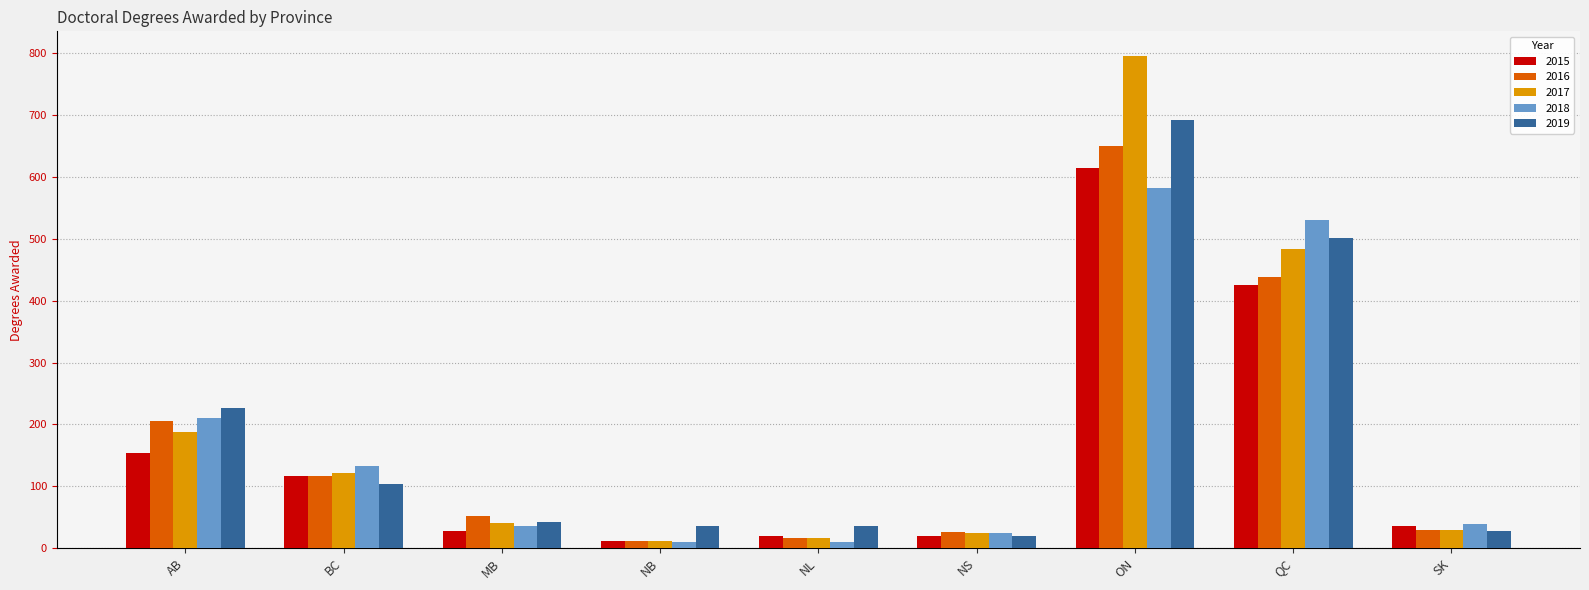

Is the value of 2016 at NS greater than the value of 2019 at ON?

No